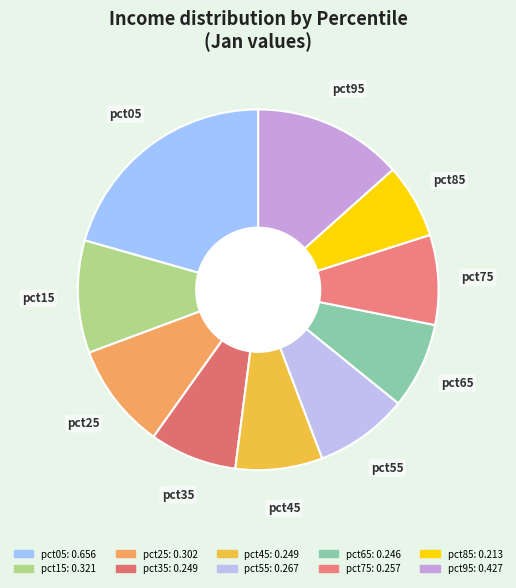

Which category has the smallest portion of the pie?

pct85